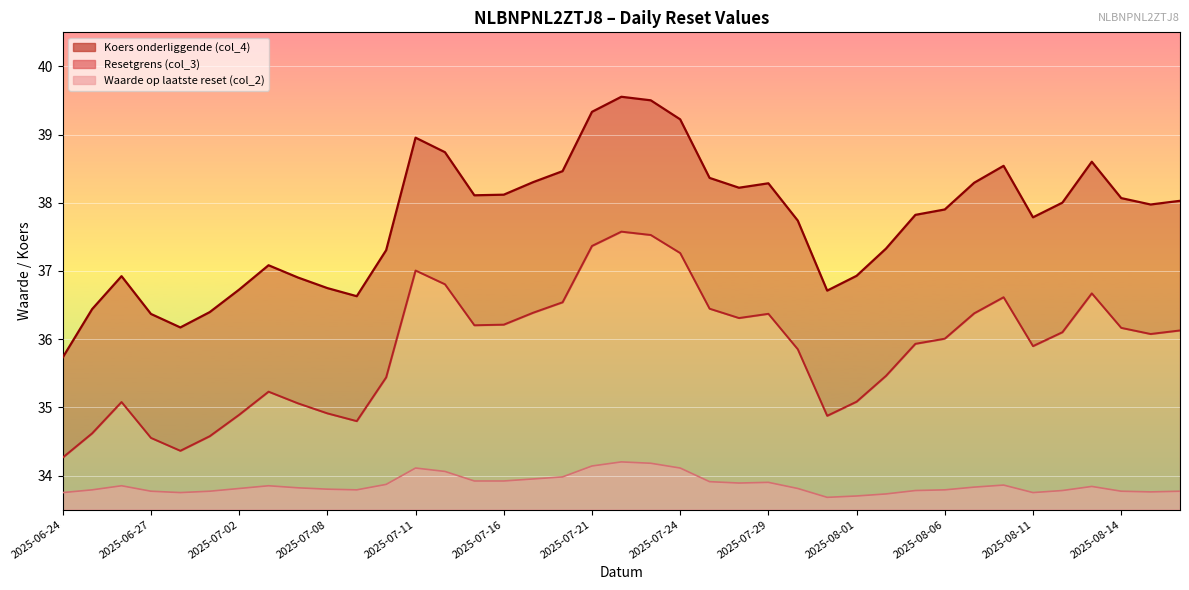

Does the chart display data point markers on the line(s)?

No